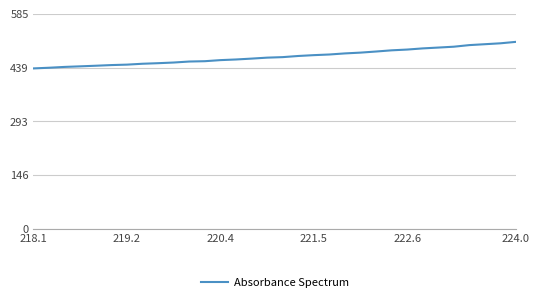

Does the chart have visible grid lines?

Yes